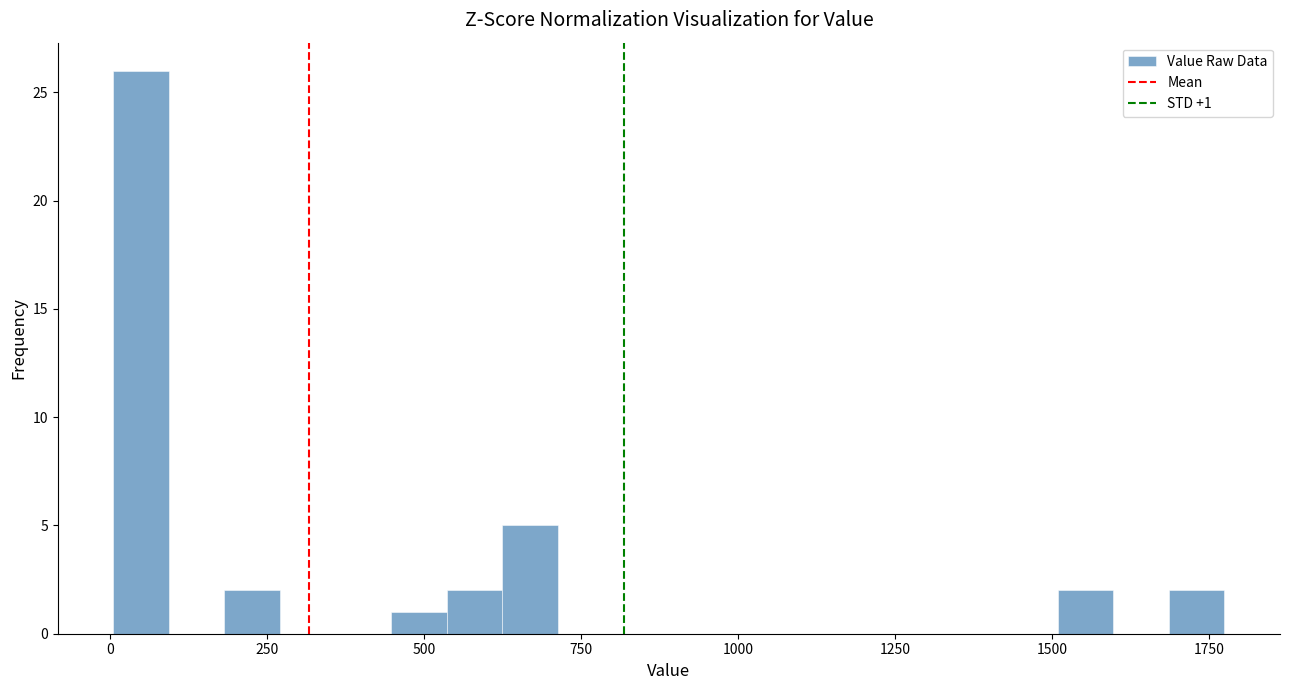

Around what value on the x-axis is the tallest bar? Give the approximate position of its centre, as read against the axis.

50